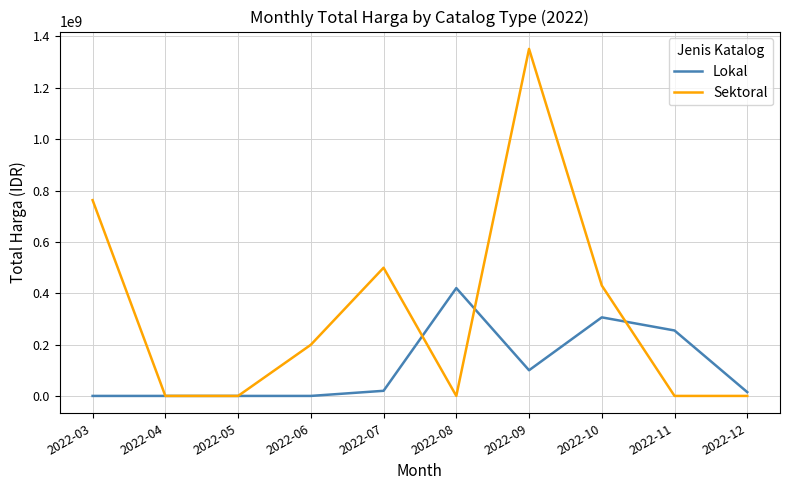

How many distinct data groups are displayed?

2